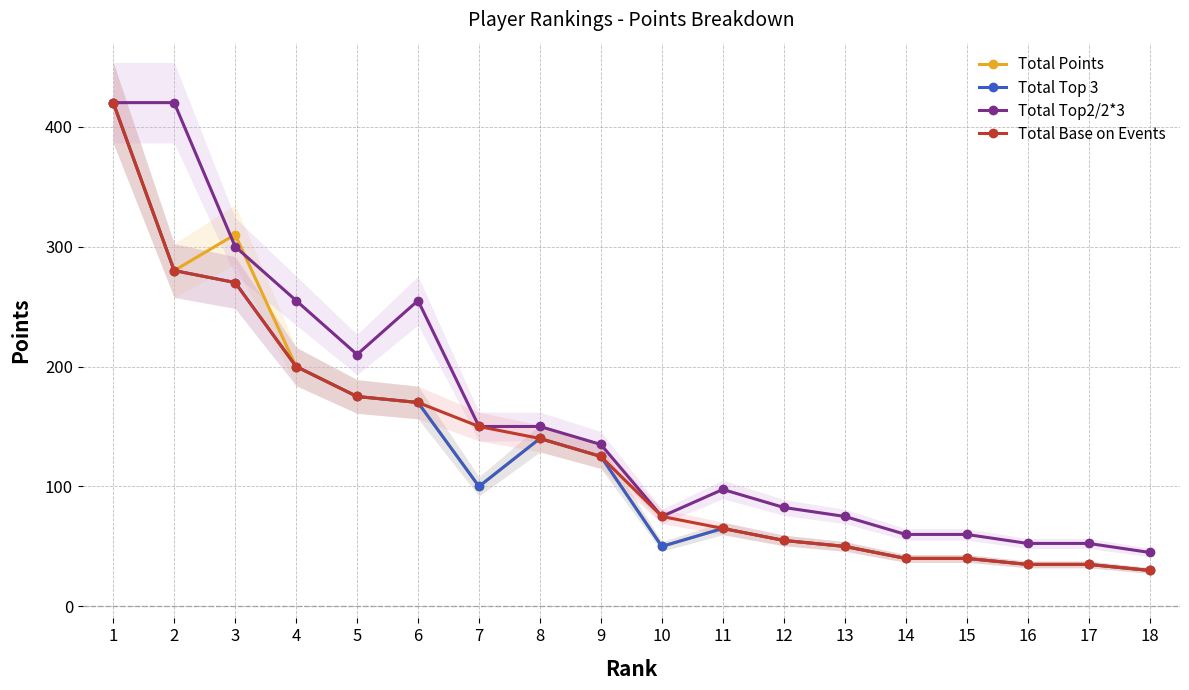

True or false: Total Points and Total Top 3 intersect in this chart.

False